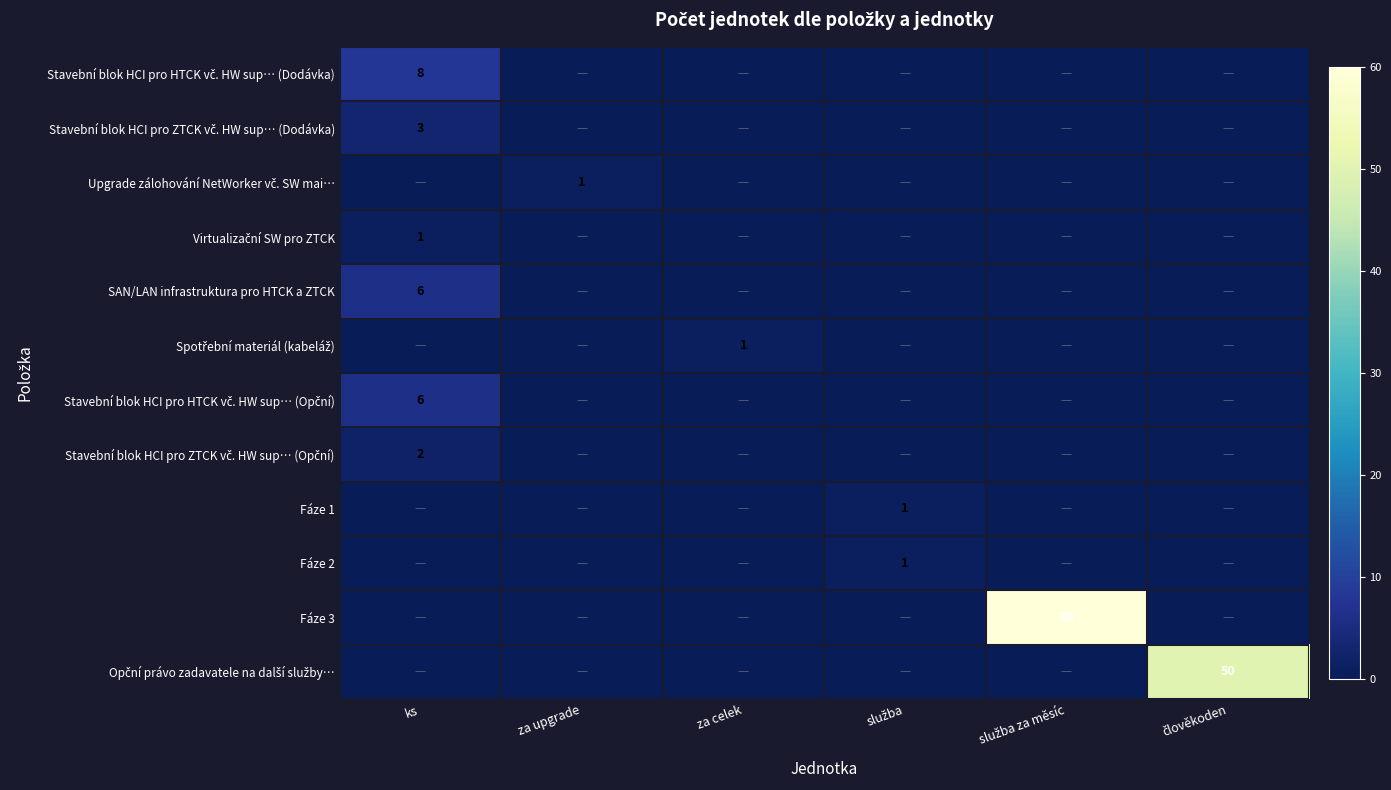

Which series has the largest total across all categories?

Fáze 3